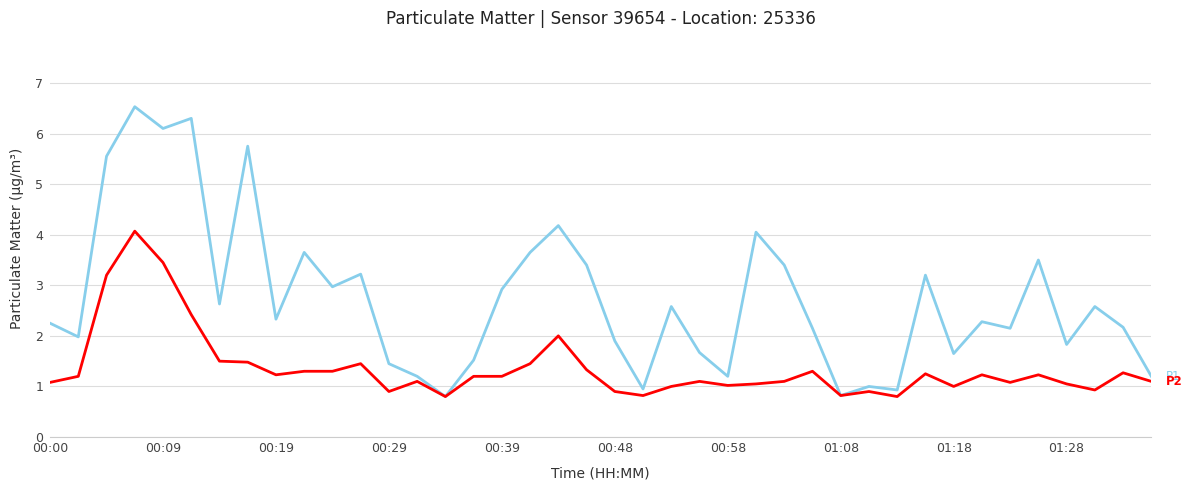

What is the maximum value shown in the chart?

6.5